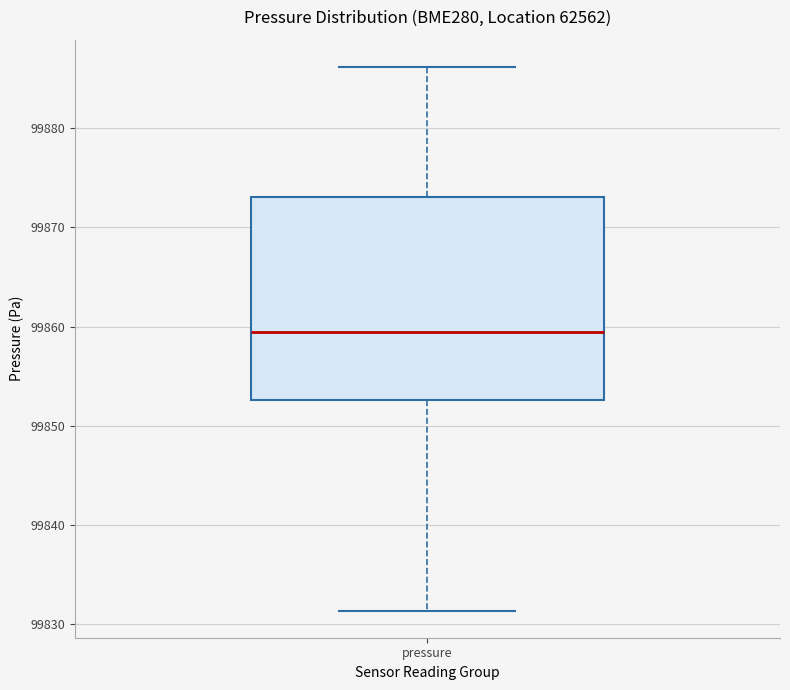

Transcribe this box plot: give where the median line is, the range the box spans, and where the two whiskers end, as read against the y-axis. The values are not printed on the chart, so give them approximately, as read against the axis.

median 99859, box 99853 to 99873, whiskers 99831 to 99886